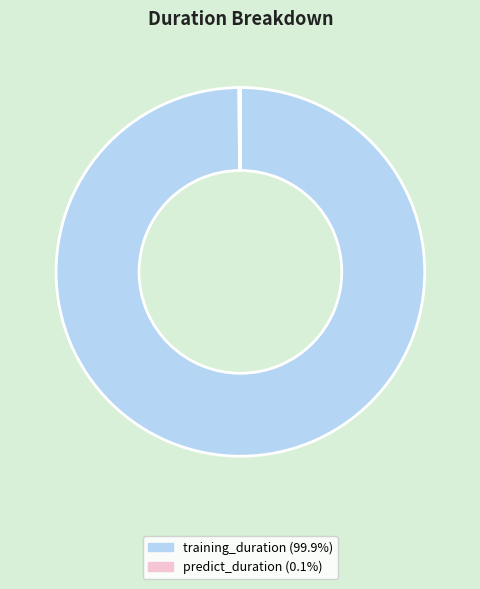

What is the largest slice in the pie chart?

training_duration